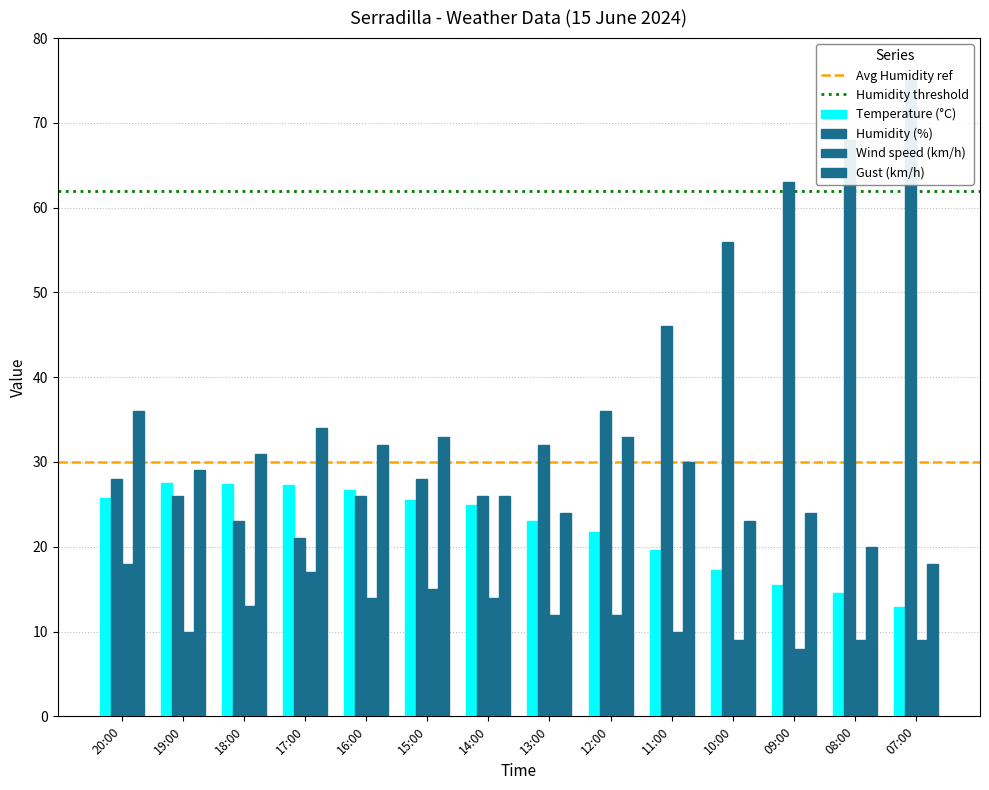

Reading left to right, list all the values displayed in this chart.

Temperature (°C): 20:00=25.8	19:00=27.5	18:00=27.4	17:00=27.3	16:00=26.7	15:00=25.5	14:00=24.9	13:00=23.0	12:00=21.7	11:00=19.6	10:00=17.3	09:00=15.5	08:00=14.6	07:00=12.9
Humidity (%): 20:00=28.0	19:00=26.0	18:00=23.0	17:00=21.0	16:00=26.0	15:00=28.0	14:00=26.0	13:00=32.0	12:00=36.0	11:00=46.0	10:00=56.0	09:00=63.0	08:00=68.0	07:00=75.0
Wind speed (km/h): 20:00=18.0	19:00=10.0	18:00=13.0	17:00=17.0	16:00=14.0	15:00=15.0	14:00=14.0	13:00=12.0	12:00=12.0	11:00=10.0	10:00=9.0	09:00=8.0	08:00=9.0	07:00=9.0
Gust (km/h): 20:00=36.0	19:00=29.0	18:00=31.0	17:00=34.0	16:00=32.0	15:00=33.0	14:00=26.0	13:00=24.0	12:00=33.0	11:00=30.0	10:00=23.0	09:00=24.0	08:00=20.0	07:00=18.0